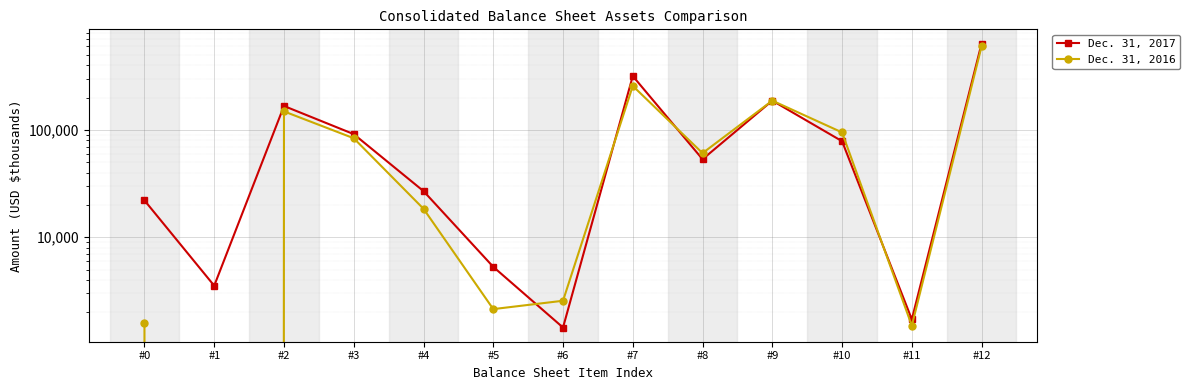

How many intersections are there between Dec. 31, 2016 and Dec. 31, 2017?

4